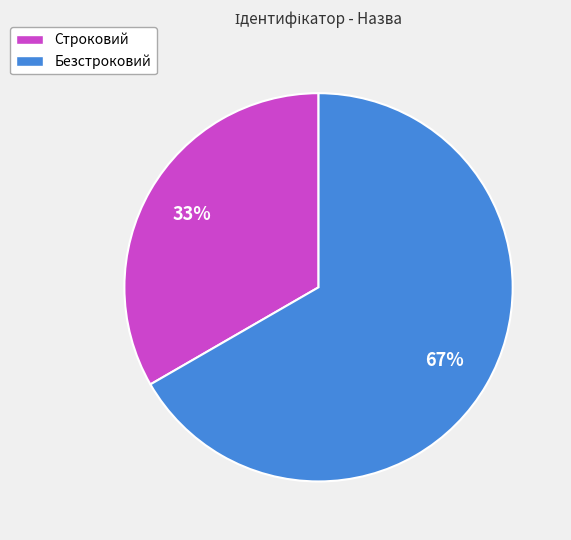

What percentage is the Безстроковий slice, to the nearest percent?

67%